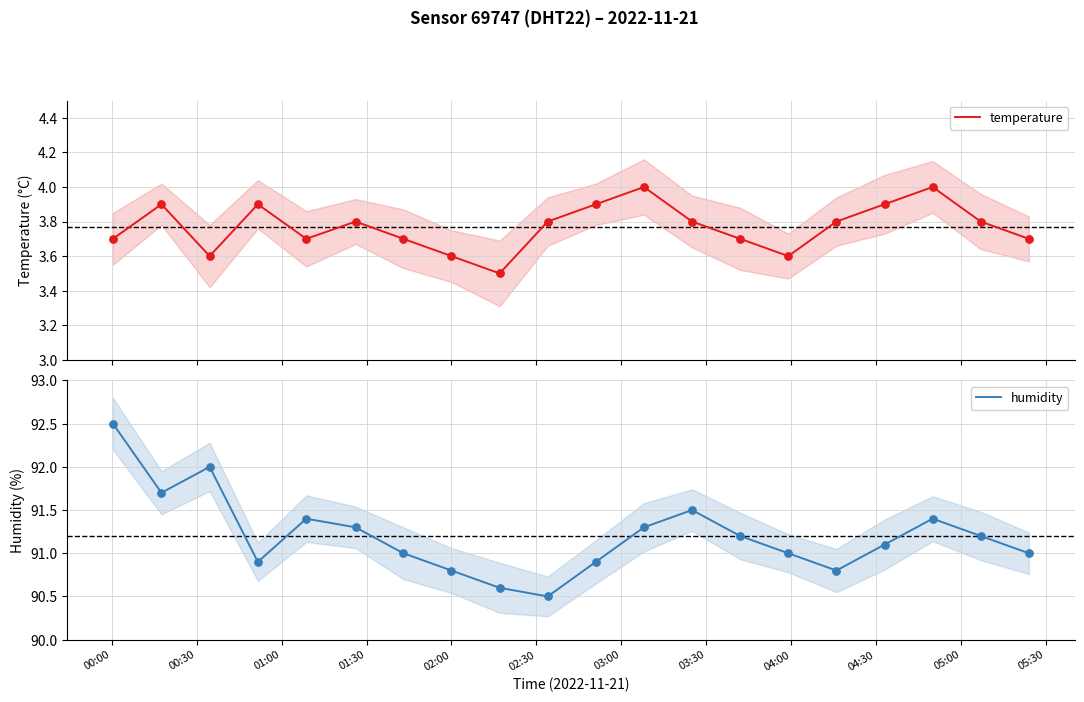

Which series has the largest total across all categories?

humidity